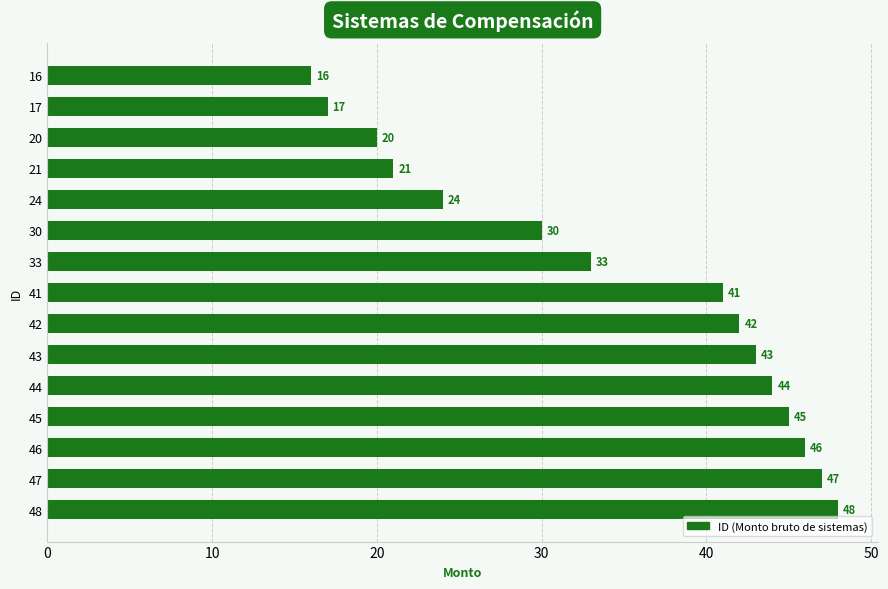

What is the smallest value displayed?

16